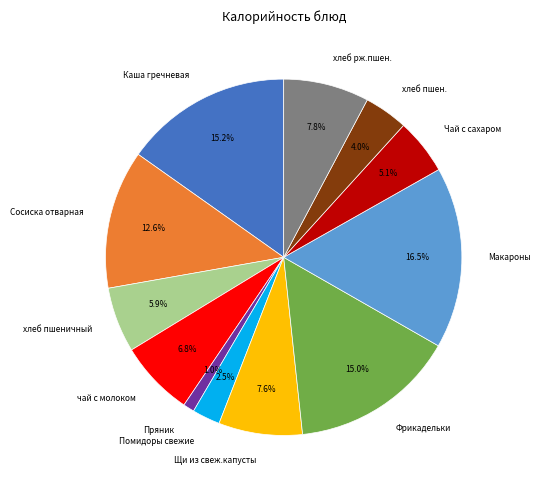

Which slice is the smallest?

Пряник